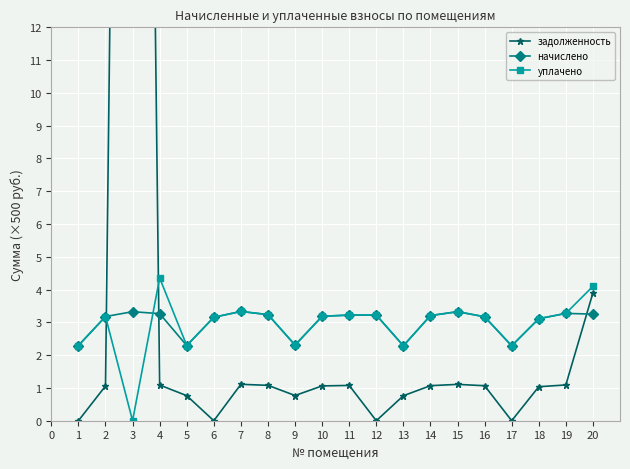

Reading left to right, list all the values displayed in this chart.

задолженность: 0.0	1.1	70.0	1.1	0.8	0.0	1.1	1.1	0.8	1.1	1.1	0.0	0.8	1.1	1.1	1.1	0.0	1.0	1.1	3.9
начислено: 2.3	3.2	3.3	3.3	2.3	3.2	3.3	3.2	2.3	3.2	3.2	3.2	2.3	3.2	3.3	3.2	2.3	3.1	3.3	3.3
уплачено: 2.3	3.2	0.0	4.4	2.3	3.2	3.3	3.2	2.3	3.2	3.2	3.2	2.3	3.2	3.3	3.2	2.3	3.1	3.3	4.1